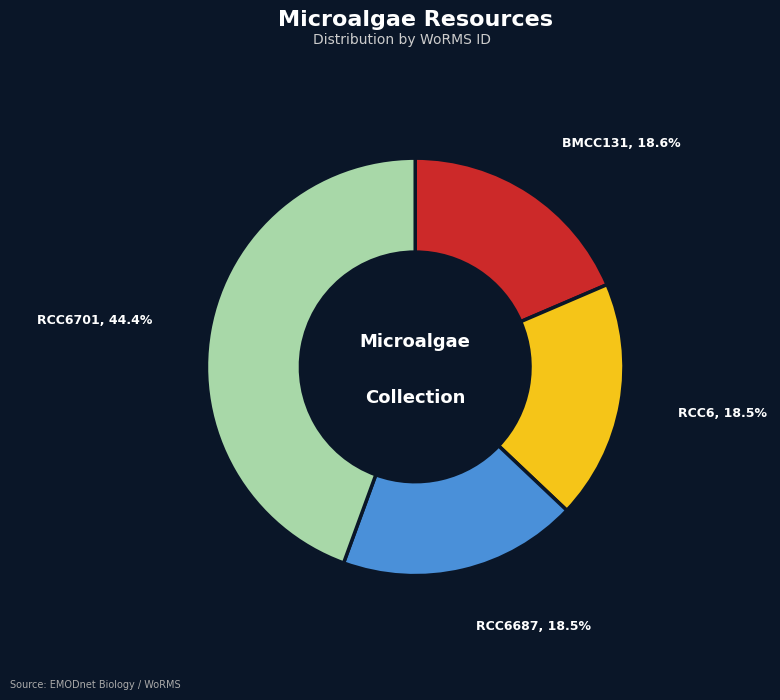

What is the ratio of the value at BMCC131 to the value at RCC6?

1.0